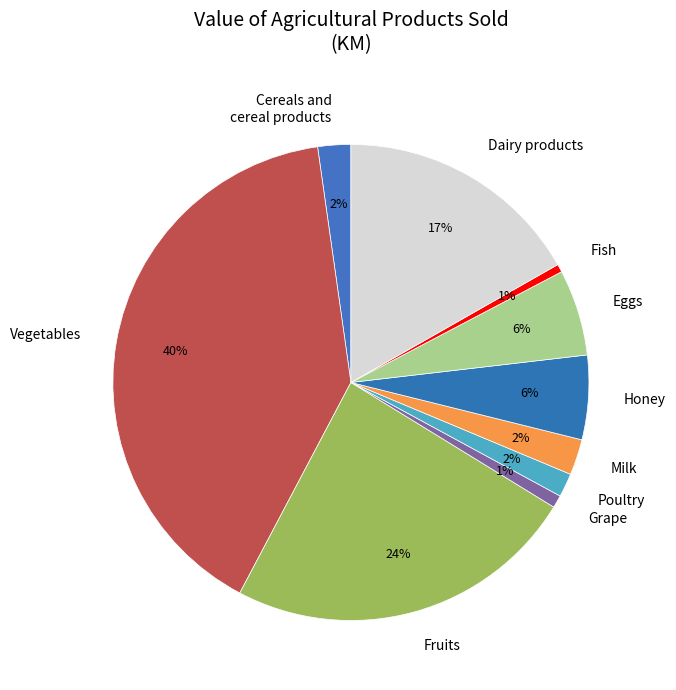

To the nearest percent, what is the difference between the largest and smallest slice percentages?

39%